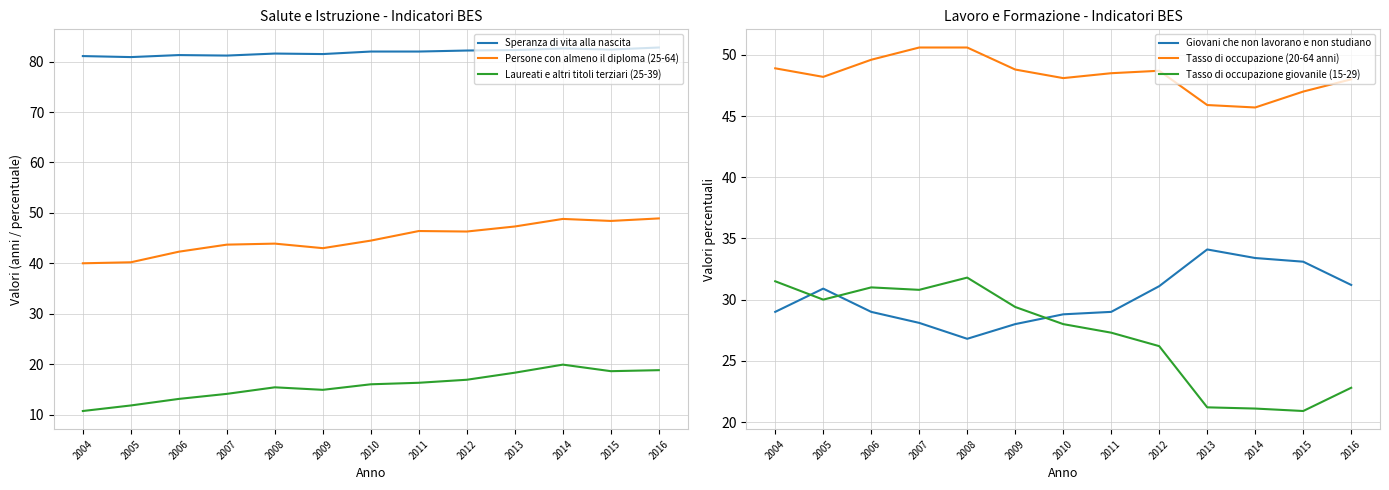

Which series has the largest total across all categories?

Speranza di vita alla nascita